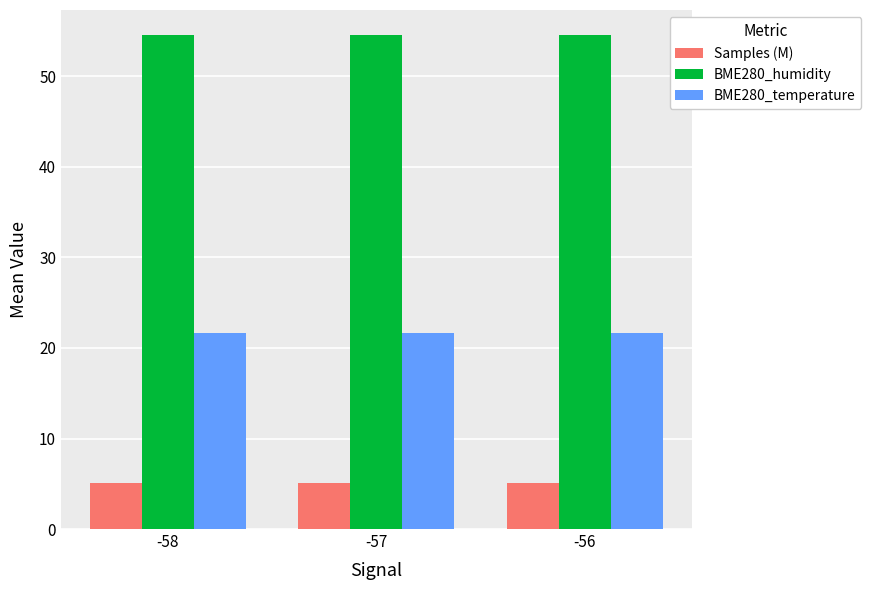

Is it true that BME280_humidity equals 73.1 at -56?

False